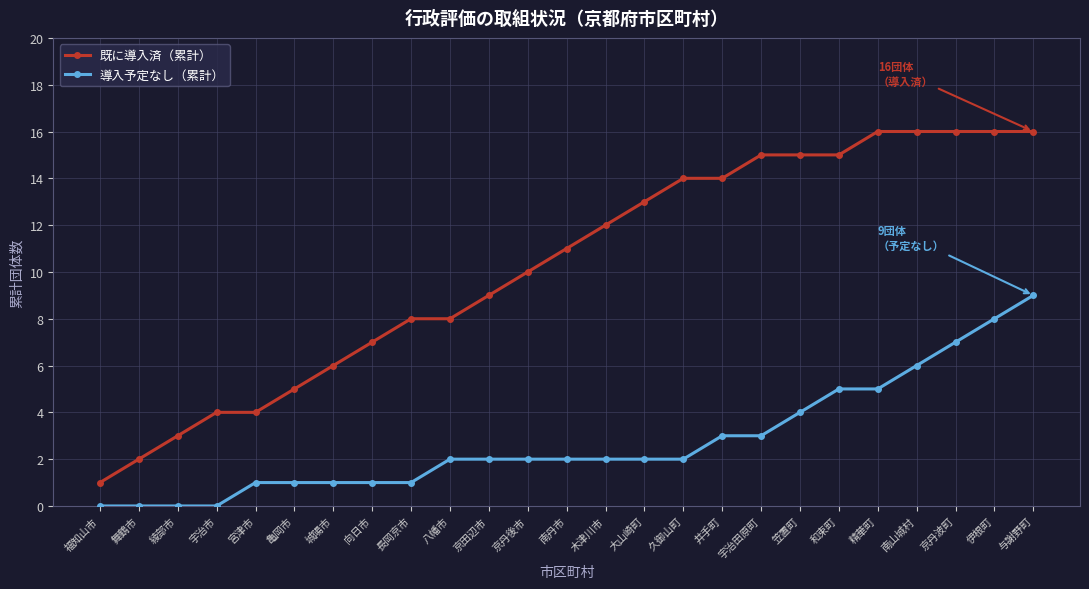

What is the greatest value displayed?

16